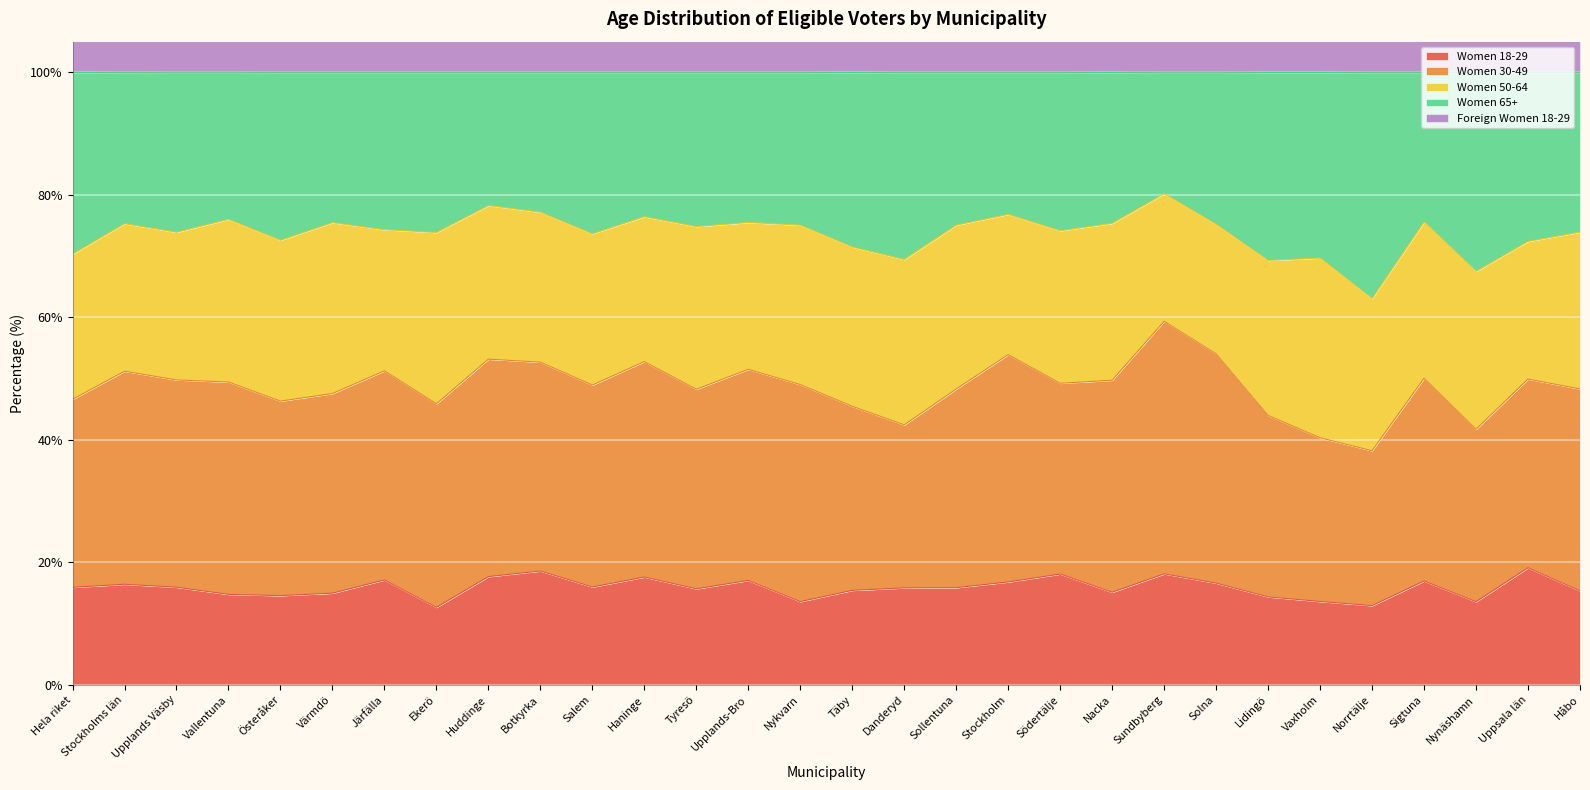

Is it true that Women 18-29 equals 15.8 at Danderyd?

True